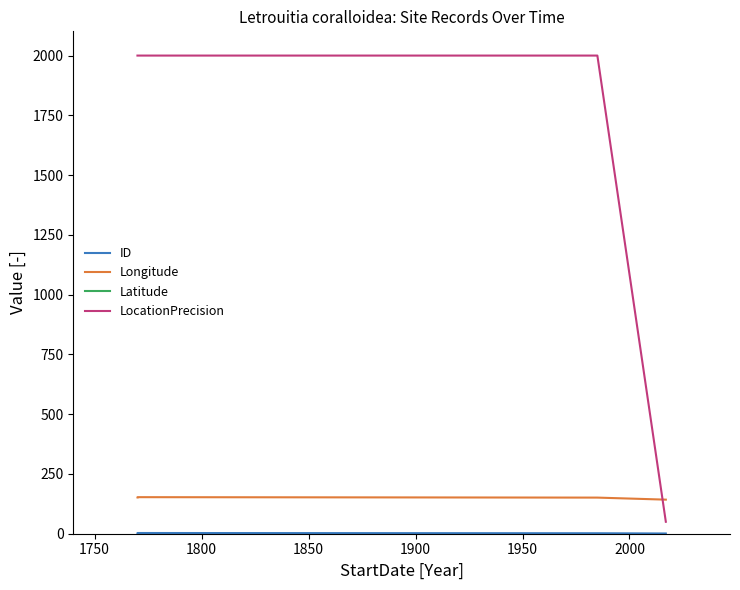

How many data points in Latitude are less than -24?

3